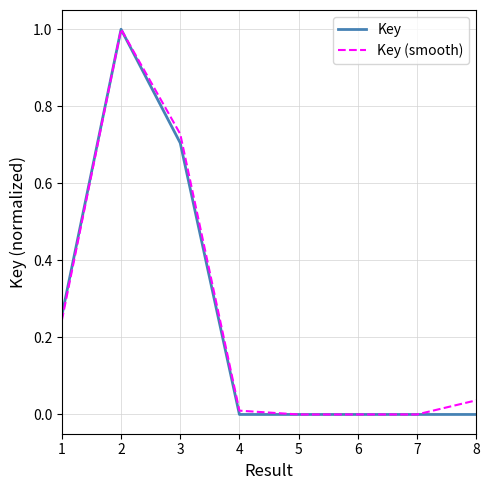

Which series changed the most between 2 and 8?

Key